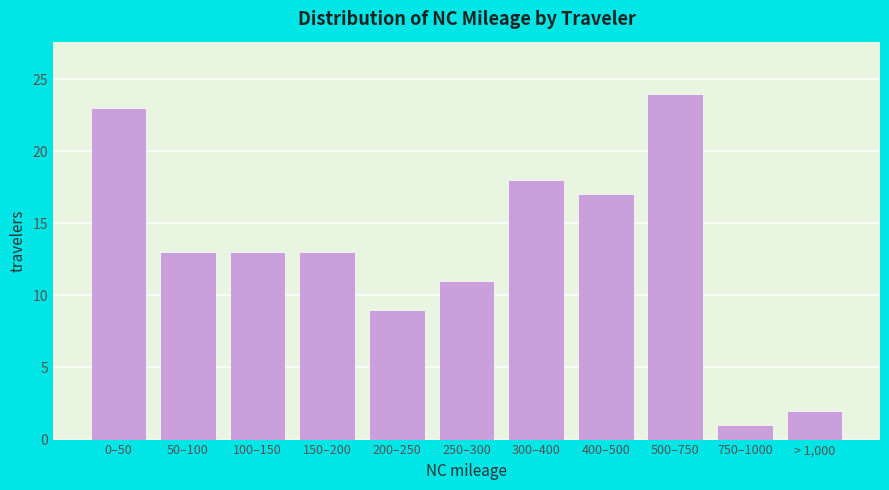

Reading right to left, list all the values displayed in this chart.

> 1,000=2	750–1000=1	500–750=24	400–500=17	300–400=18	250–300=11	200–250=9	150–200=13	100–150=13	50–100=13	0–50=23